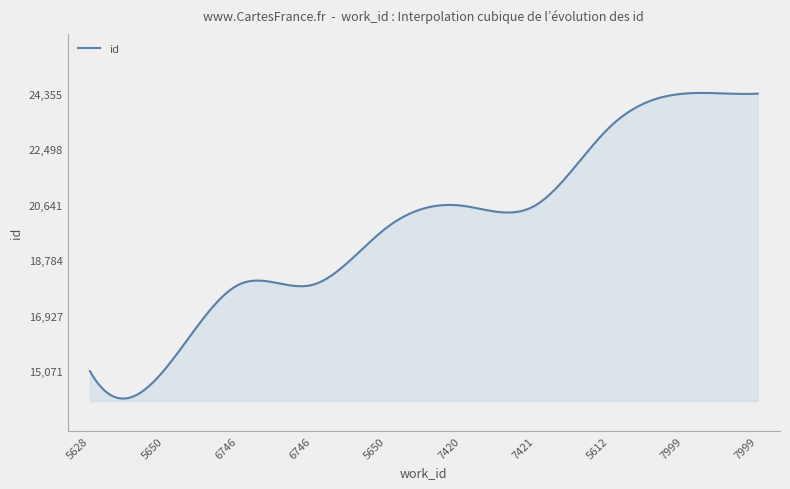

What is the sum of all values?

5967201.1